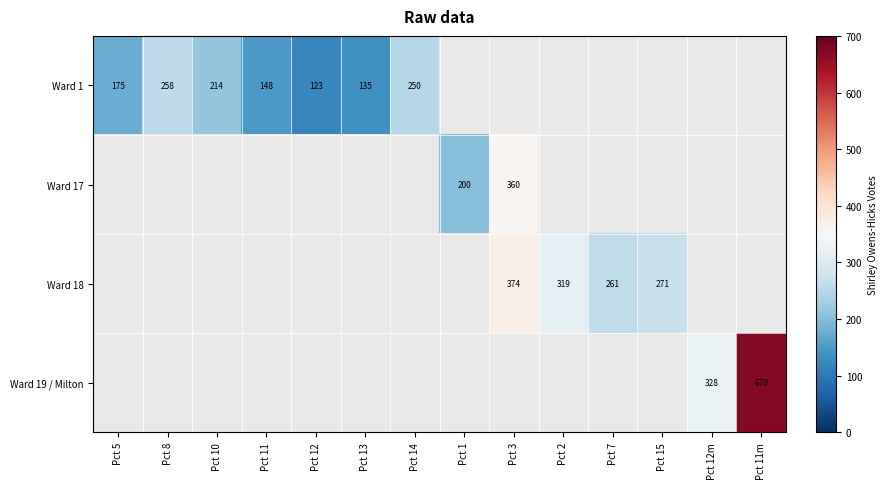

What is the greatest value displayed?

670.0